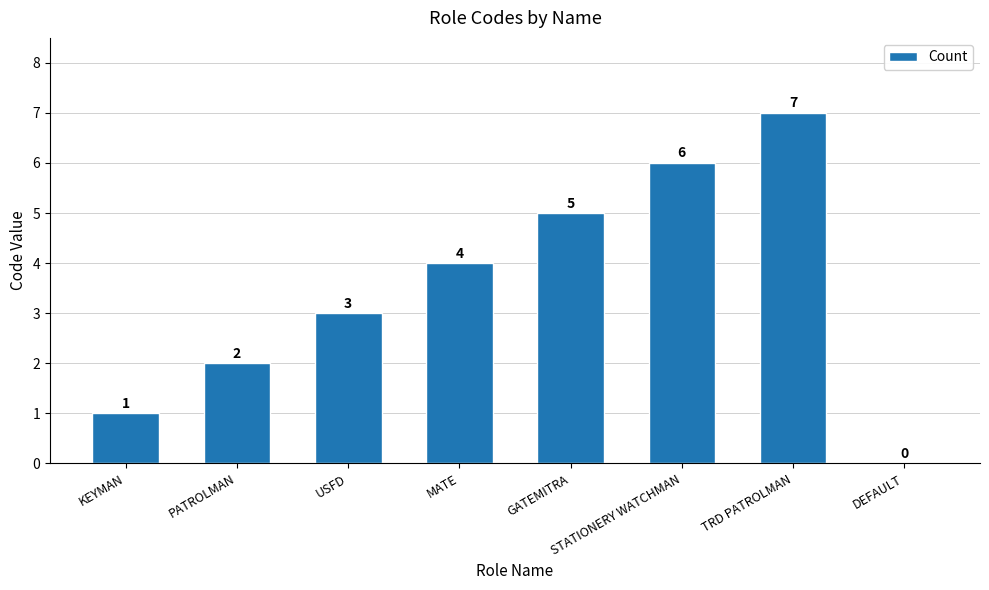

Does the chart contain stacked bars?

No